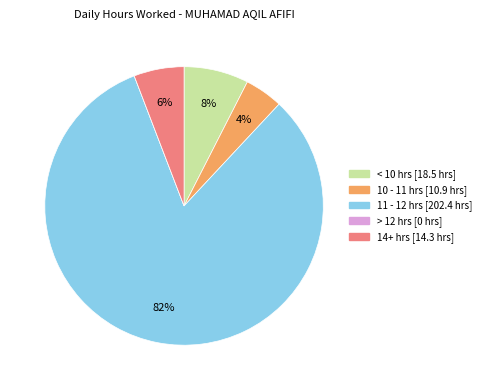

Does any single category account for the majority?

Yes